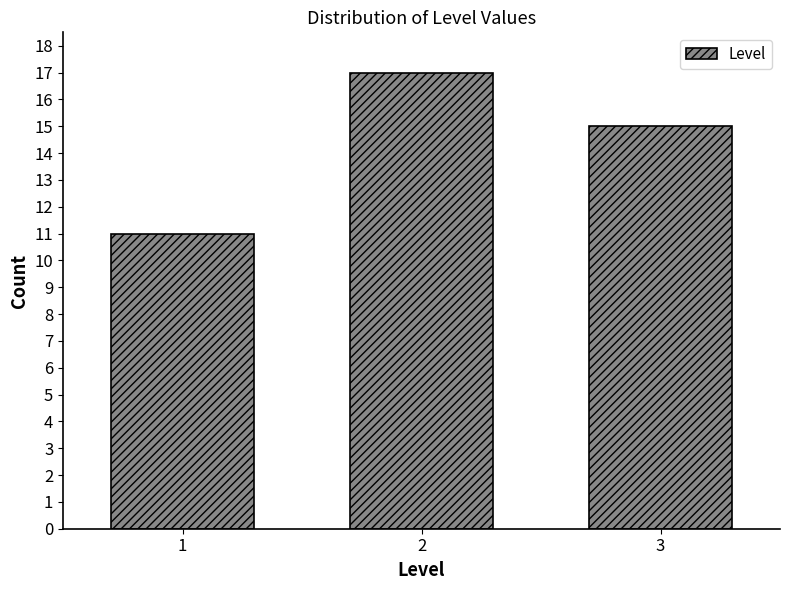

Reading left to right, transcribe all the data shown in this chart.

11	17	15